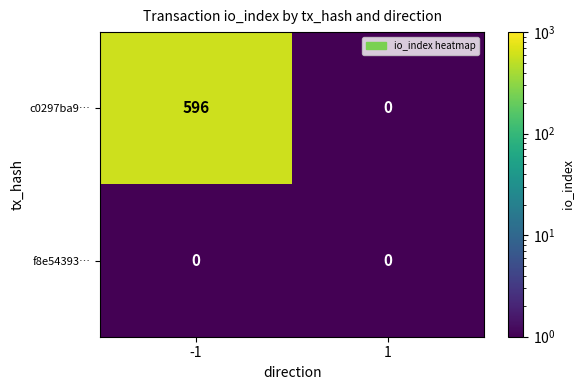

List the series in order of their peak value, highest first.

c0297ba9…, f8e54393…